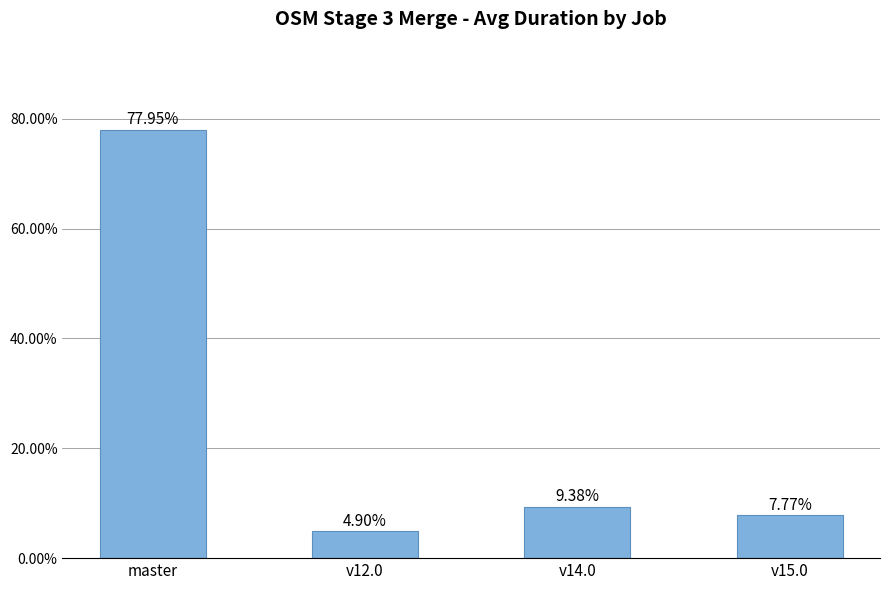

Approximately how many times larger is the value at master compared to v12.0?

15.9